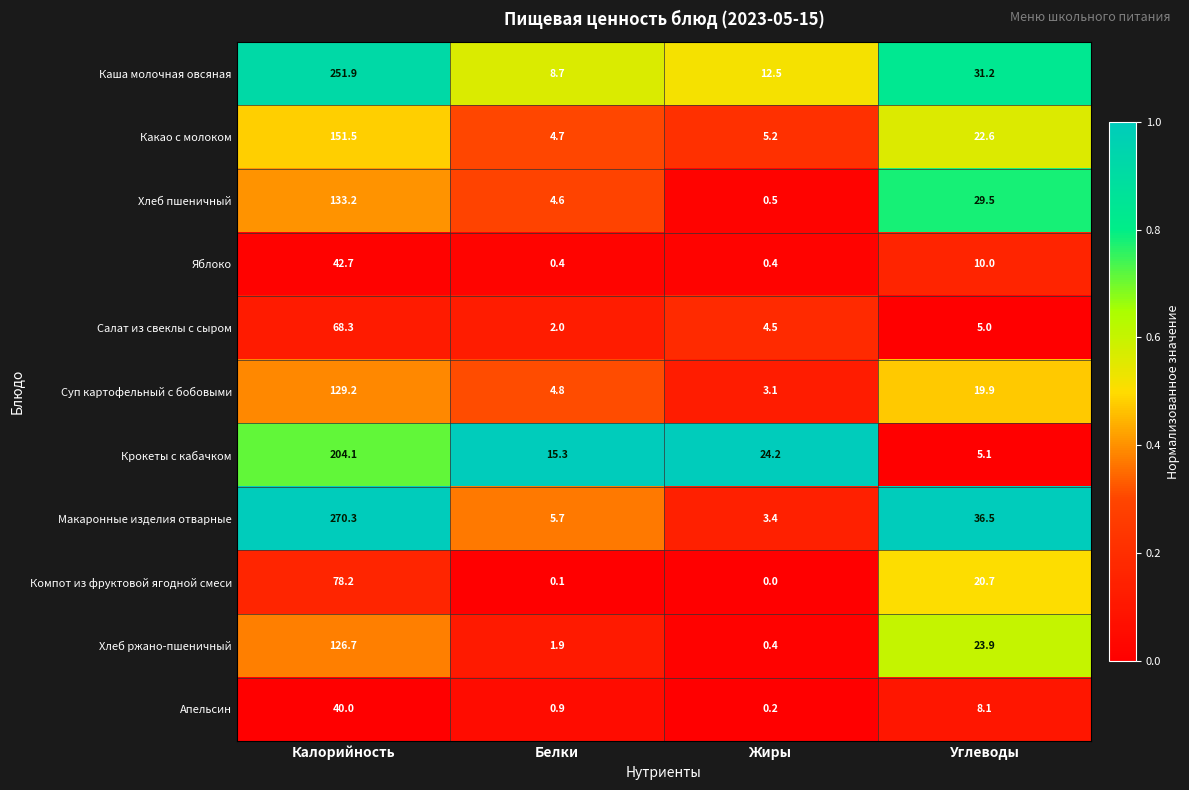

What is the difference between the maximum and minimum values in the Суп картофельный с бобовыми series?

126.1